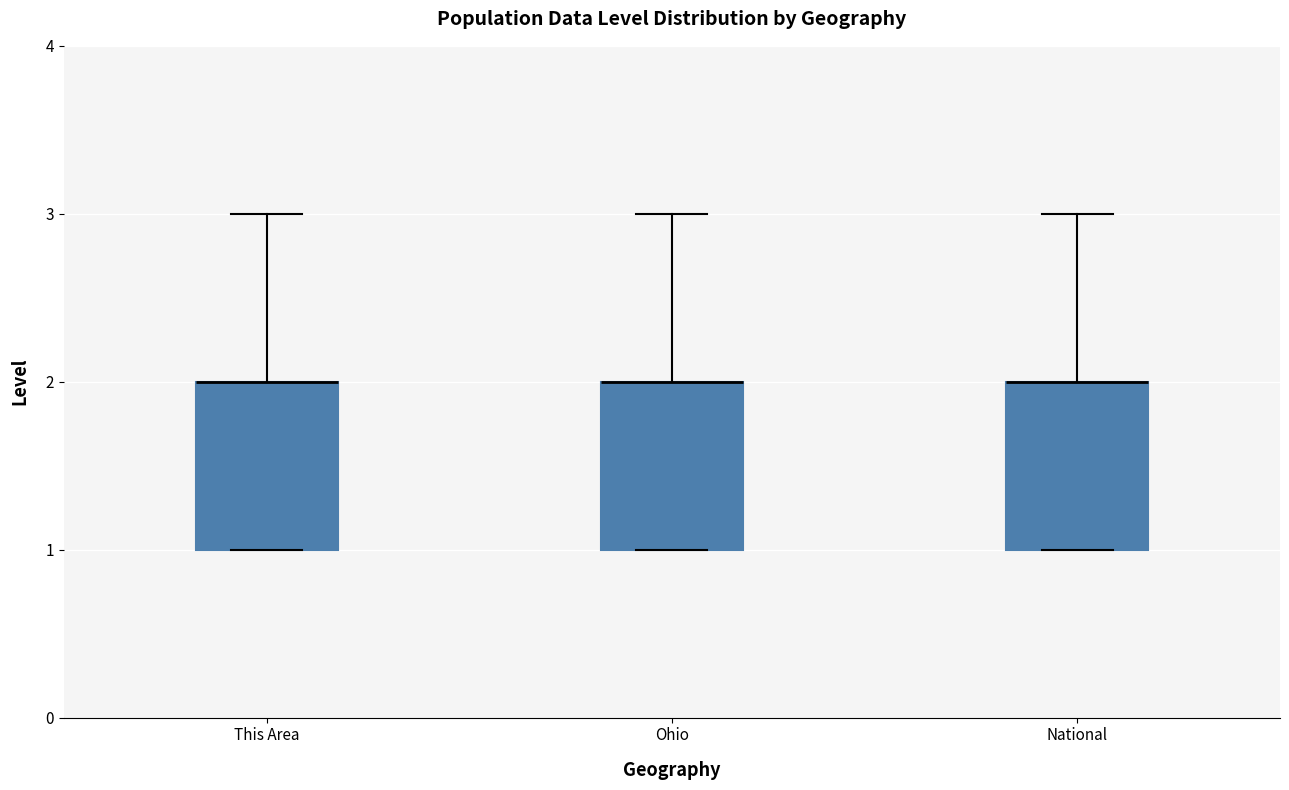

Where does the upper whisker of the box for National end on the y-axis? The values are not printed on the chart, so give them approximately, as read against the axis.

3